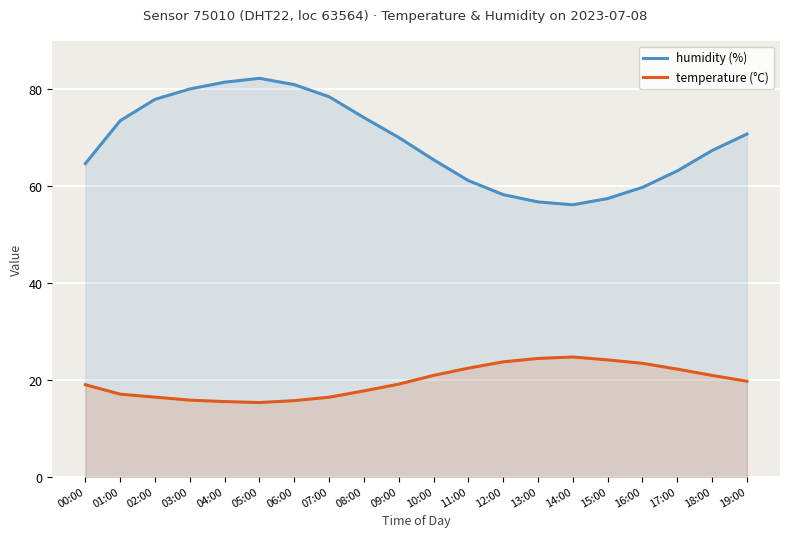

What is the smallest value displayed?

15.4